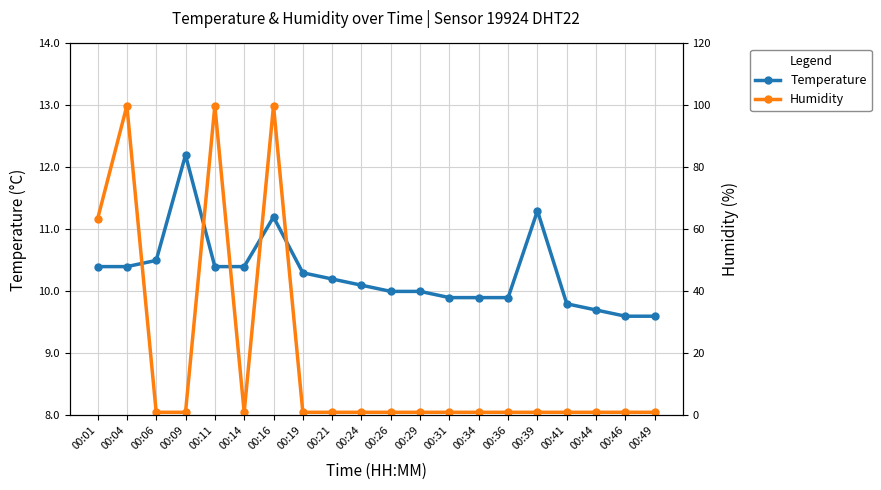

The Temperature series shows 4.5 at 00:21. True or false?

False